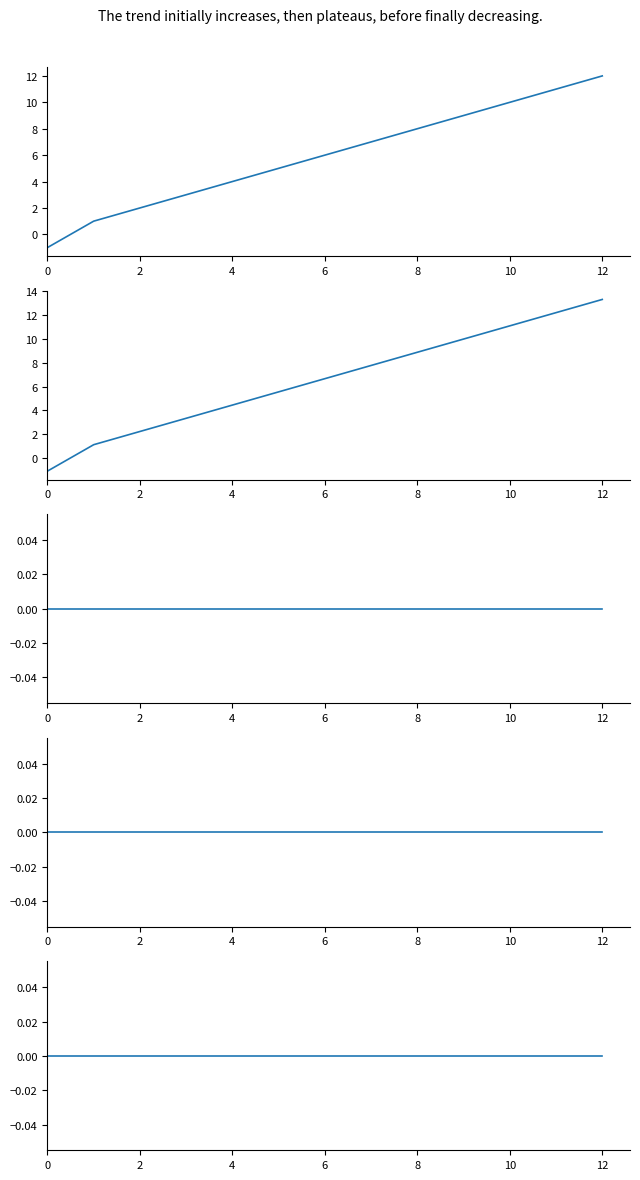

How many lines are shown in the chart?

5